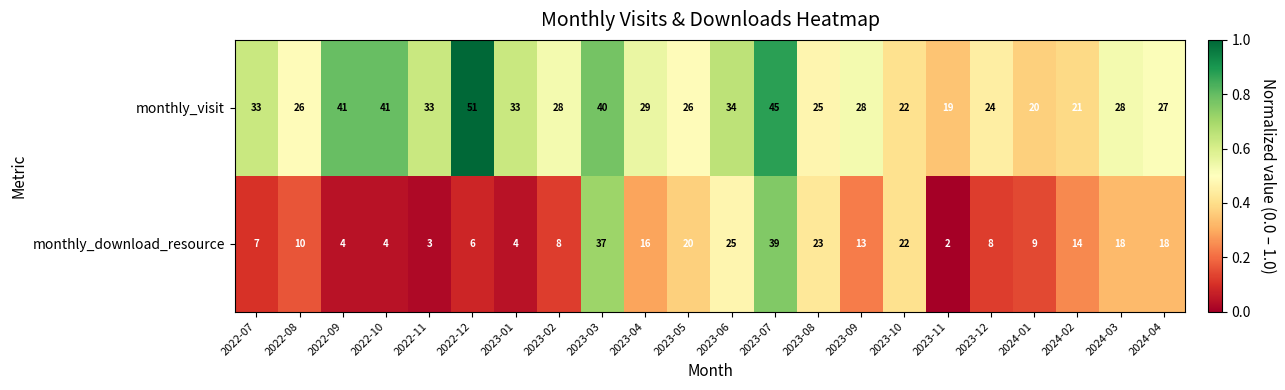

Rank the series at 2023-09 from highest to lowest value.

monthly_visit, monthly_download_resource